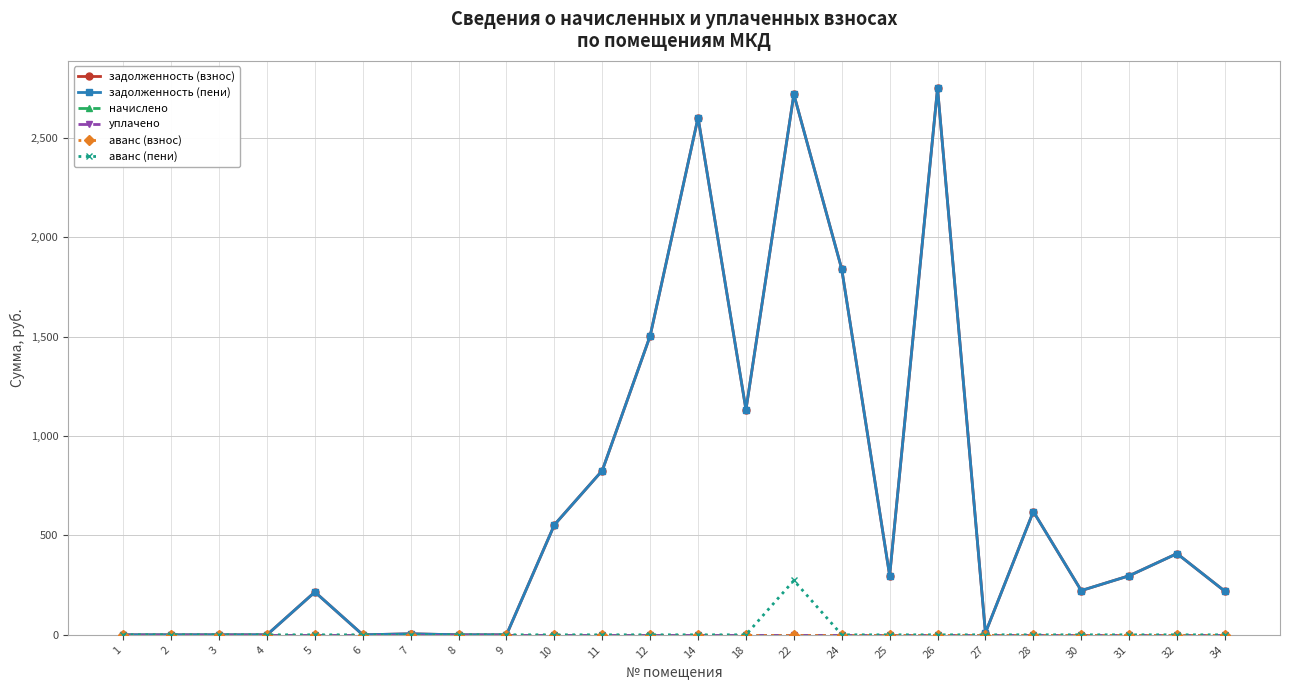

True or false: уплачено and задолженность (пени) intersect in this chart.

False